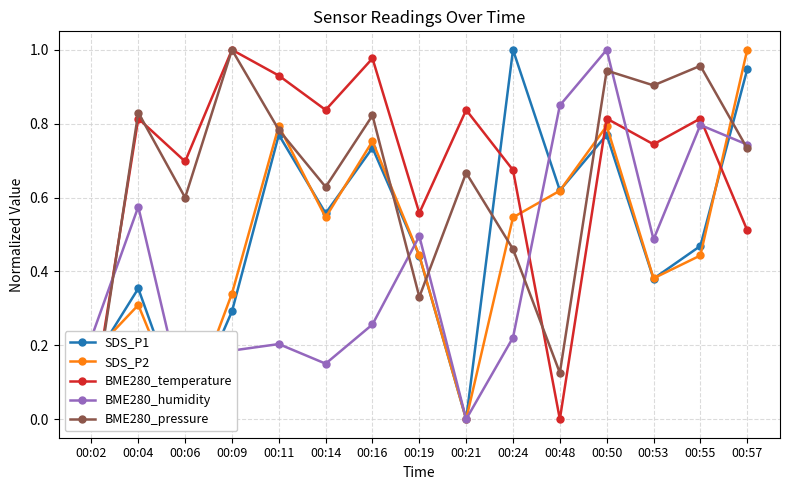

Reading left to right, what are all the values shown in this chart?

SDS_P1: 00:02=0.2	00:04=0.4	00:06=0.0	00:09=0.3	00:11=0.8	00:14=0.6	00:16=0.7	00:19=0.4	00:21=0.0	00:24=1.0	00:48=0.6	00:50=0.8	00:53=0.4	00:55=0.5	00:57=0.9
SDS_P2: 00:02=0.2	00:04=0.3	00:06=0.0	00:09=0.3	00:11=0.8	00:14=0.5	00:16=0.8	00:19=0.4	00:21=0.0	00:24=0.5	00:48=0.6	00:50=0.8	00:53=0.4	00:55=0.4	00:57=1.0
BME280_temperature: 00:02=0.0	00:04=0.8	00:06=0.7	00:09=1.0	00:11=0.9	00:14=0.8	00:16=1.0	00:19=0.6	00:21=0.8	00:24=0.7	00:48=0.0	00:50=0.8	00:53=0.7	00:55=0.8	00:57=0.5
BME280_humidity: 00:02=0.2	00:04=0.6	00:06=0.0	00:09=0.2	00:11=0.2	00:14=0.2	00:16=0.3	00:19=0.5	00:21=0.0	00:24=0.2	00:48=0.8	00:50=1.0	00:53=0.5	00:55=0.8	00:57=0.7
BME280_pressure: 00:02=0.0	00:04=0.8	00:06=0.6	00:09=1.0	00:11=0.8	00:14=0.6	00:16=0.8	00:19=0.3	00:21=0.7	00:24=0.5	00:48=0.1	00:50=0.9	00:53=0.9	00:55=1.0	00:57=0.7